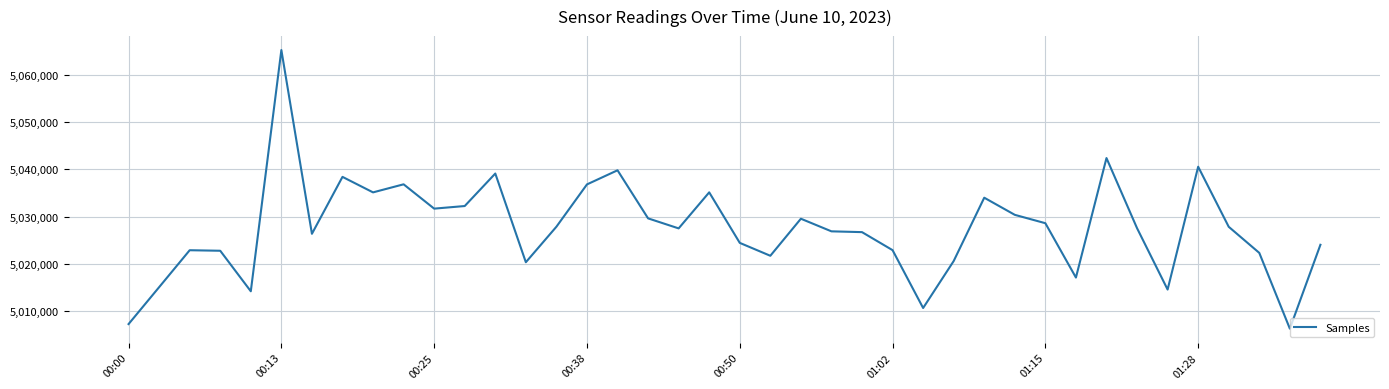

What is the maximum value shown in the chart?

5065262